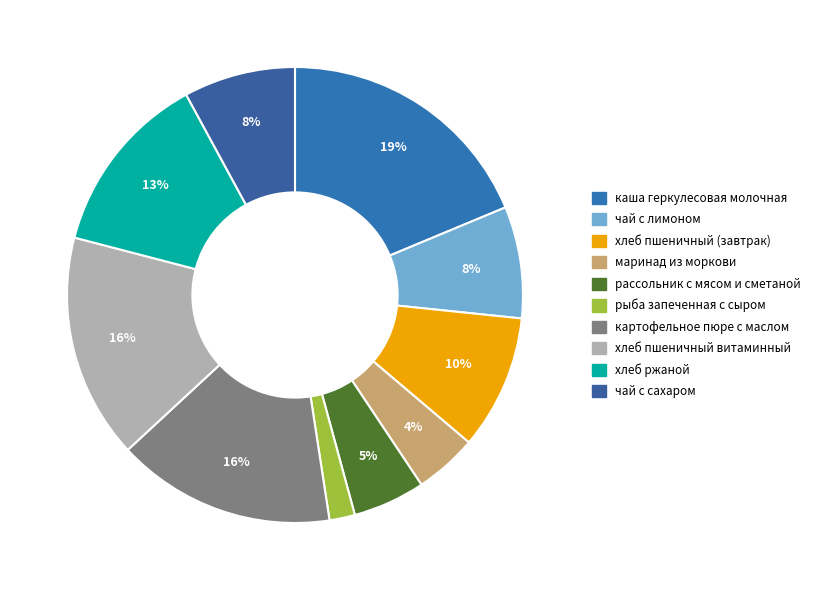

Combined, what portion of the pie is чай с лимоном and хлеб пшеничный витаминный?

23.9%